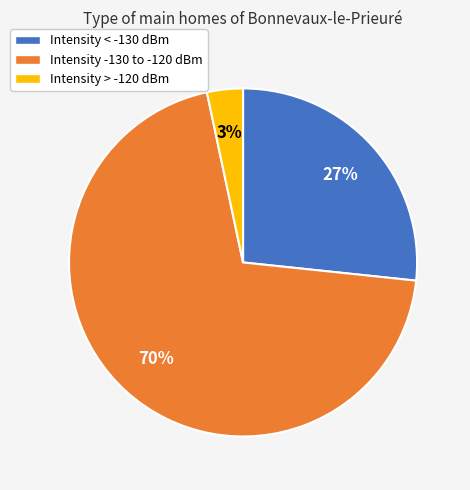

Is there any slice that represents more than half of the pie?

Yes